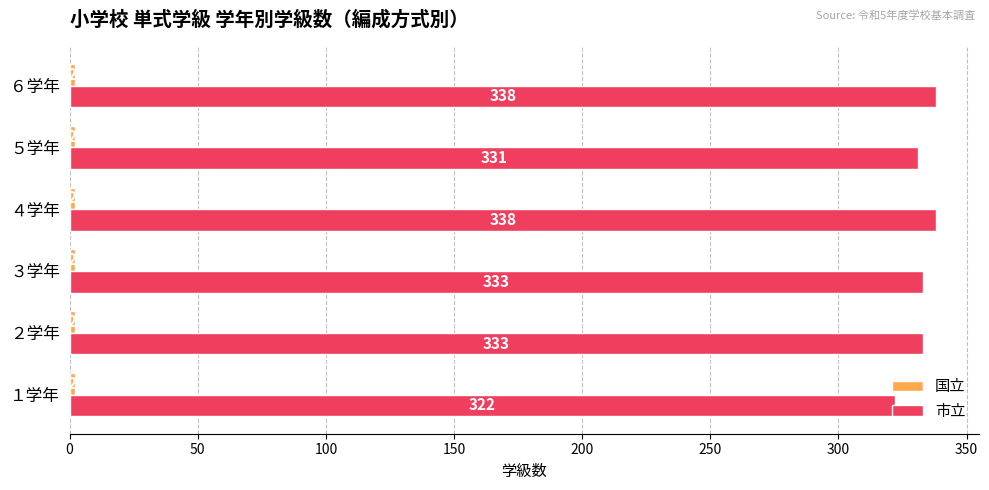

What is the lowest value of the 市立 series?

322